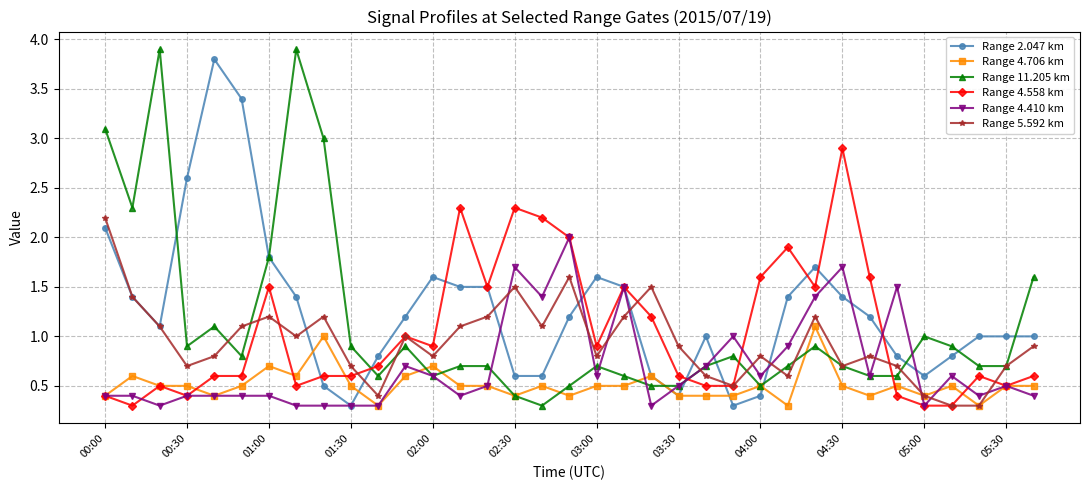

Does the chart display data point markers on the line(s)?

Yes